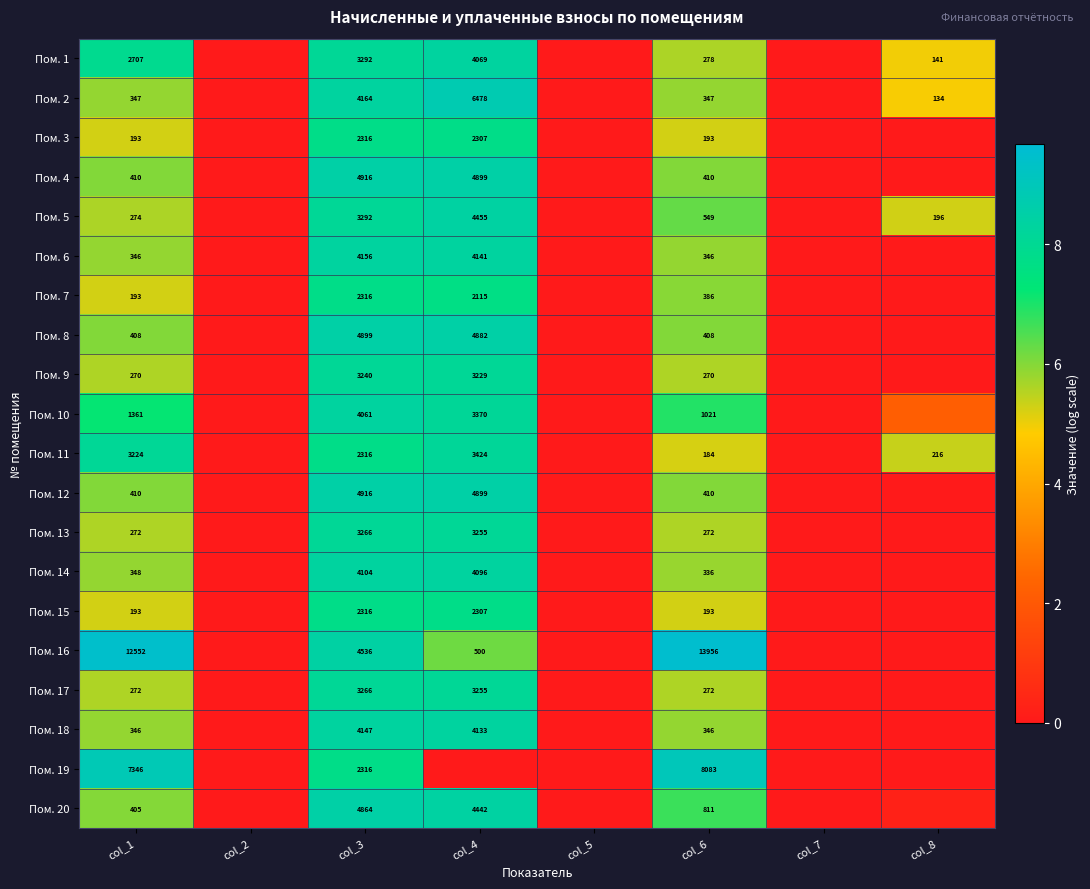

Is it true that Пом. 11 equals 5.2 at col_6?

True